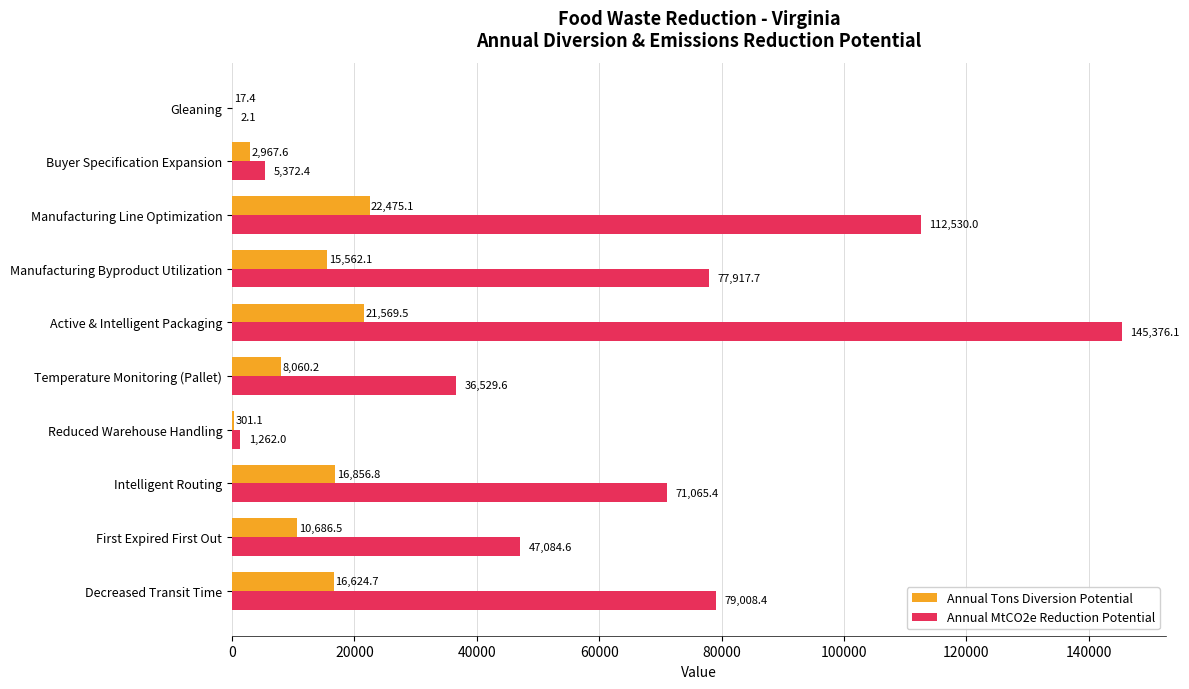

At which label is Annual MtCO2e Reduction Potential closest to 72689?

Intelligent Routing